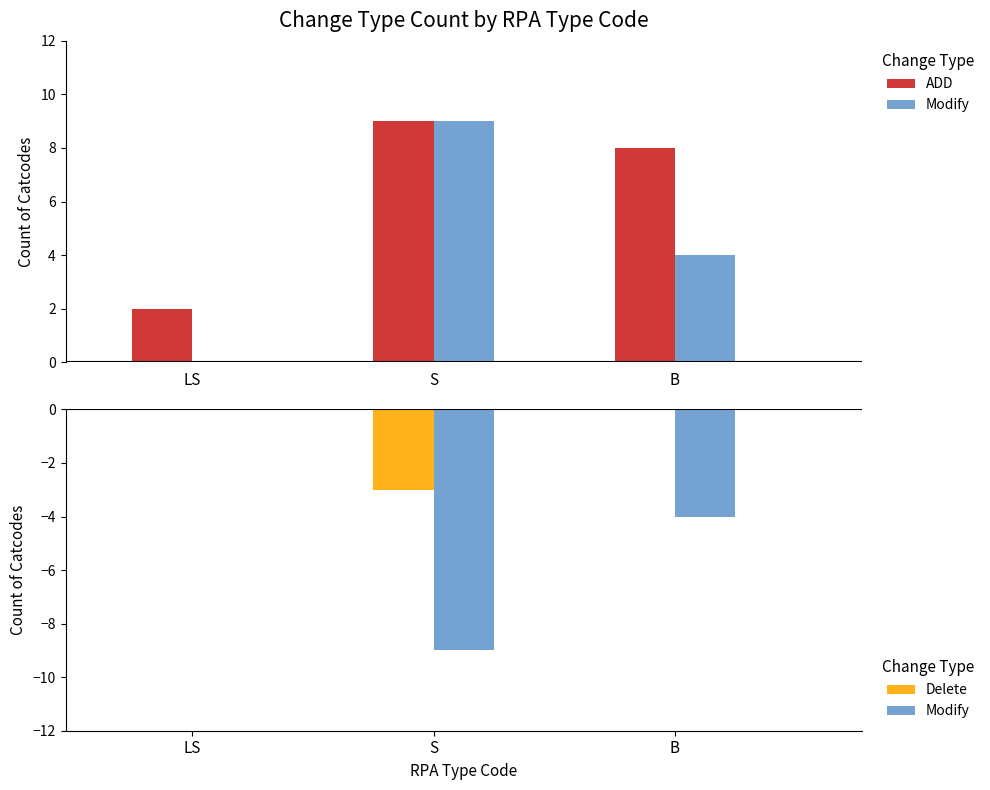

Is it true that Modify equals -4 at B?

True